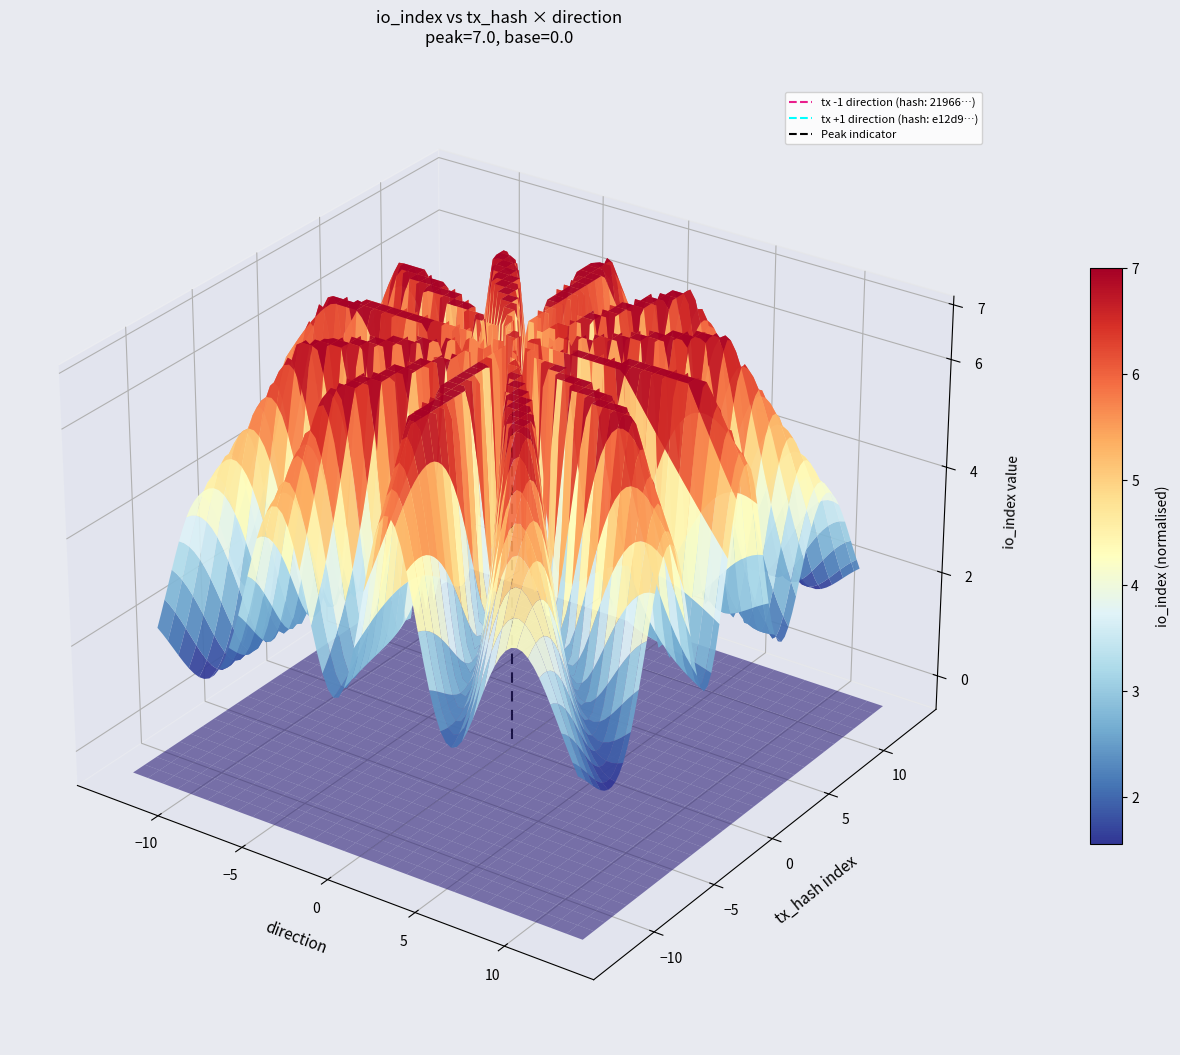

How many categories are shown in the chart?

2